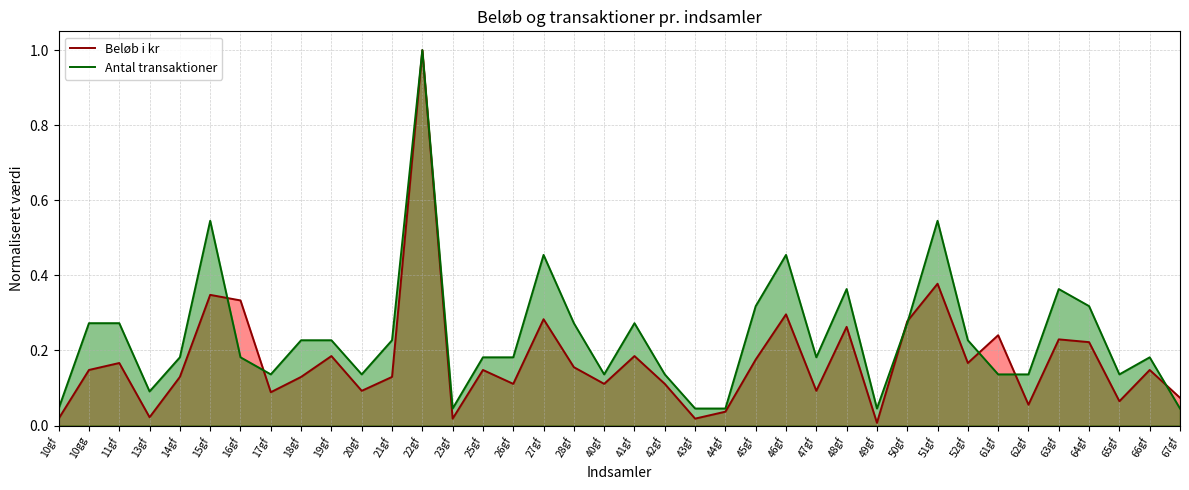

What is the sum of all Beløb i kr (linje) values?

6.7